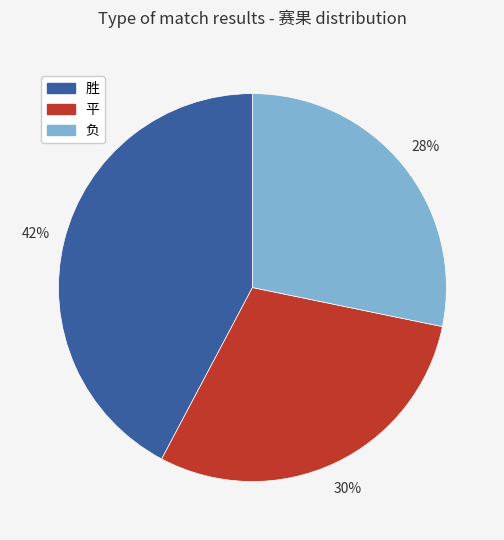

Combined, do 负 and 平 account for over 50%?

Yes